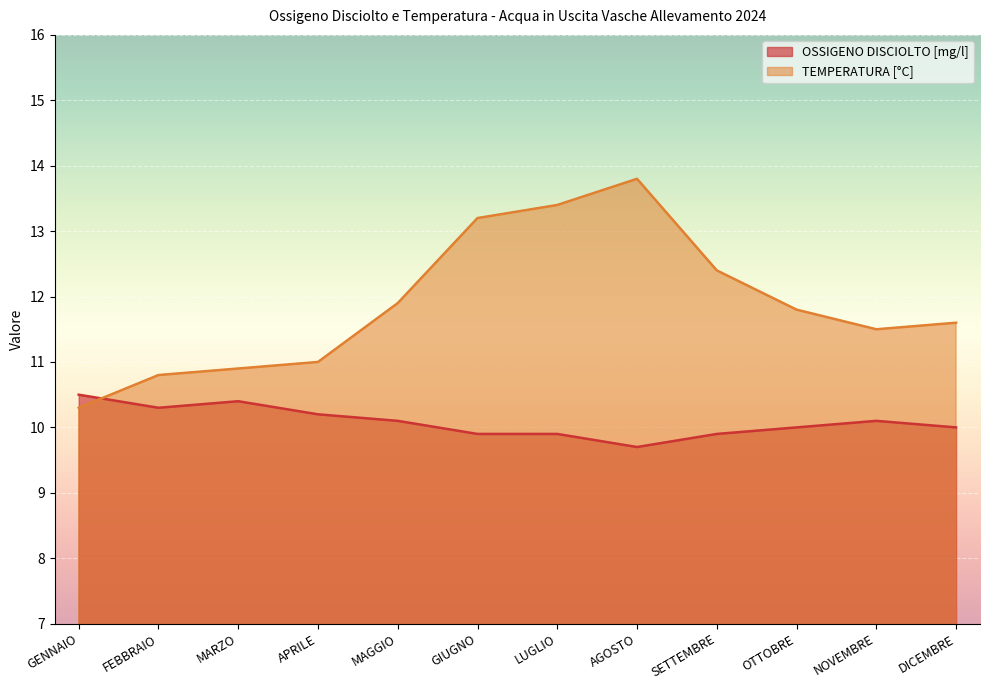

At GIUGNO, list the series in order from smallest to largest.

OSSIGENO DISCIOLTO [mg/l], TEMPERATURA [°C]